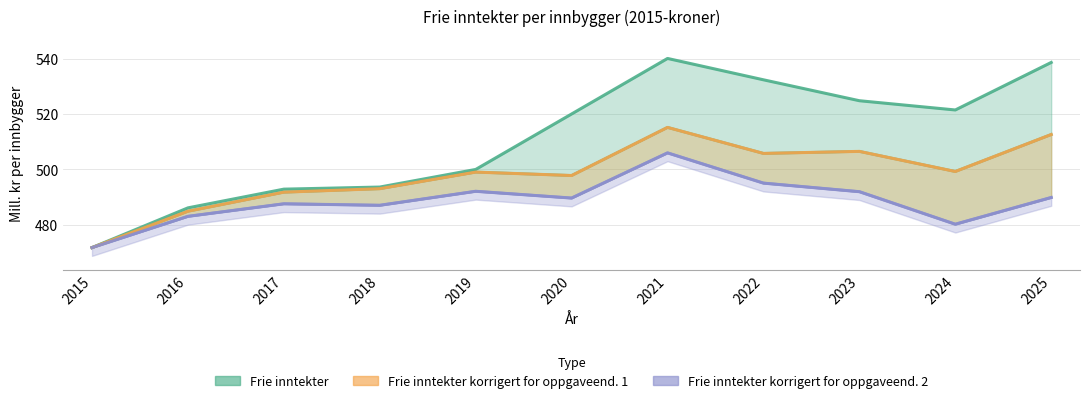

True or false: Frie inntekter korrigert for oppgaveend. 1 has more than 1 points higher than both neighbors.

True